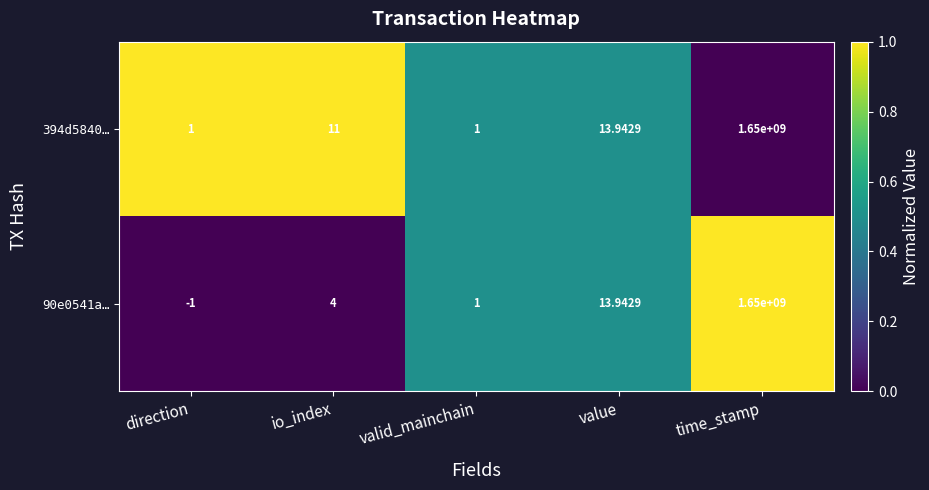

Which category has the highest value in the 394d5840… series?

time_stamp